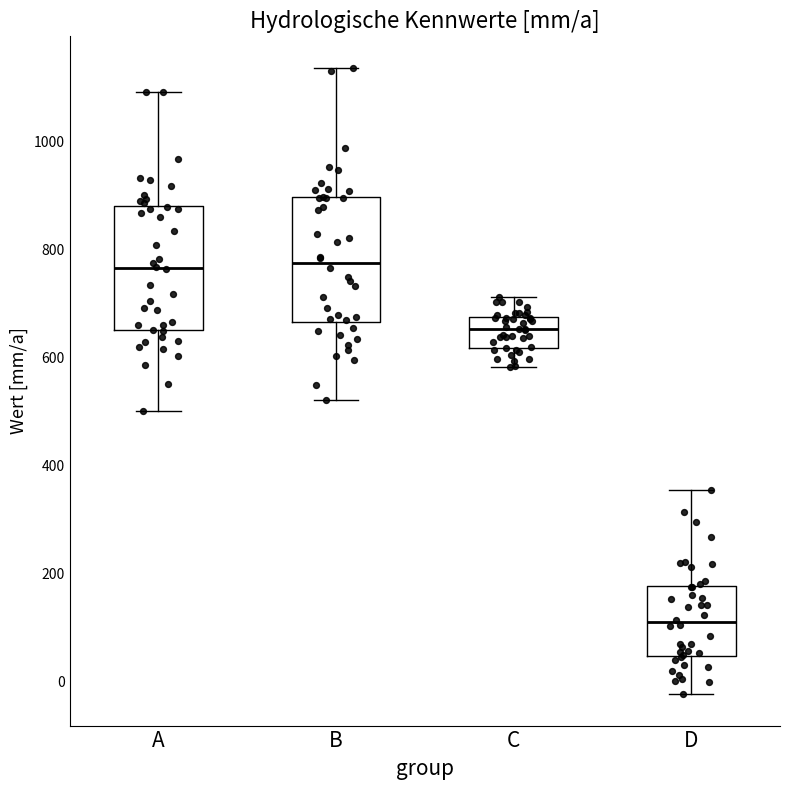

Where is the lower edge of the box for B on the y-axis? The values are not printed on the chart, so give them approximately, as read against the axis.

660